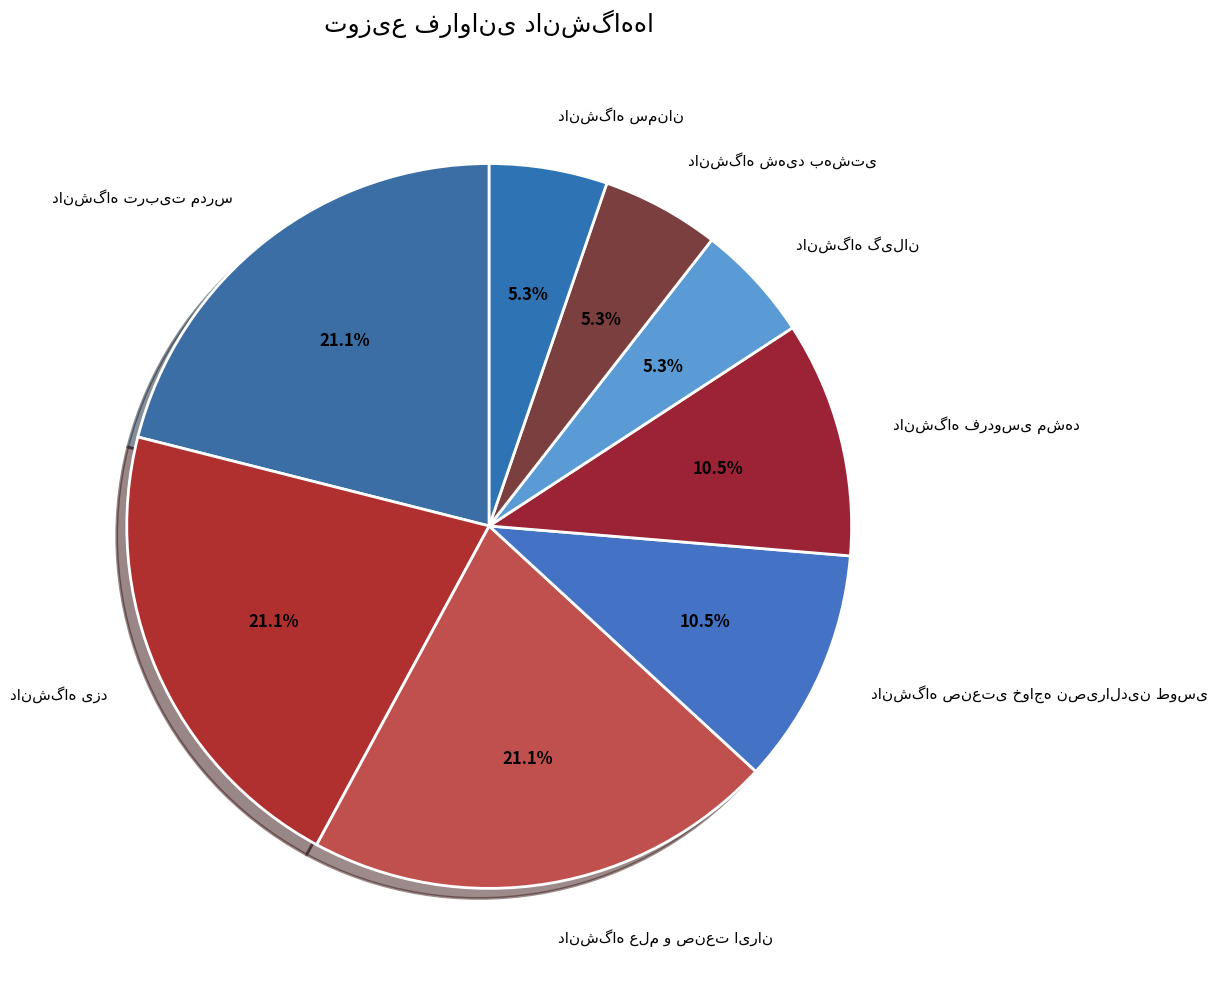

Does any single category account for the majority?

No